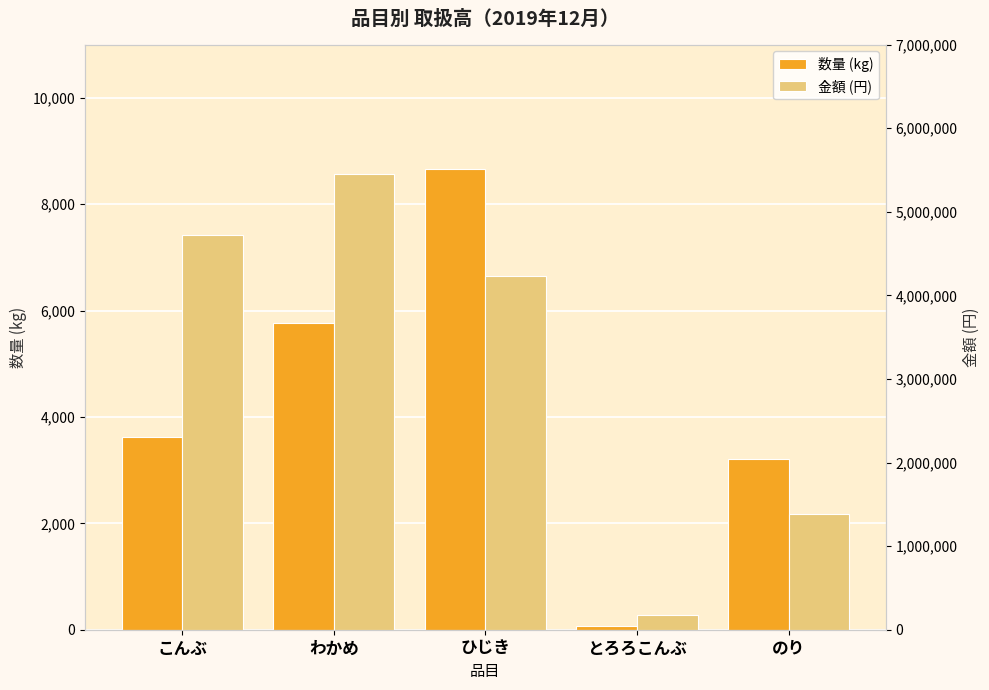

Is it true that 数量 (kg) equals 3619 at こんぶ?

True